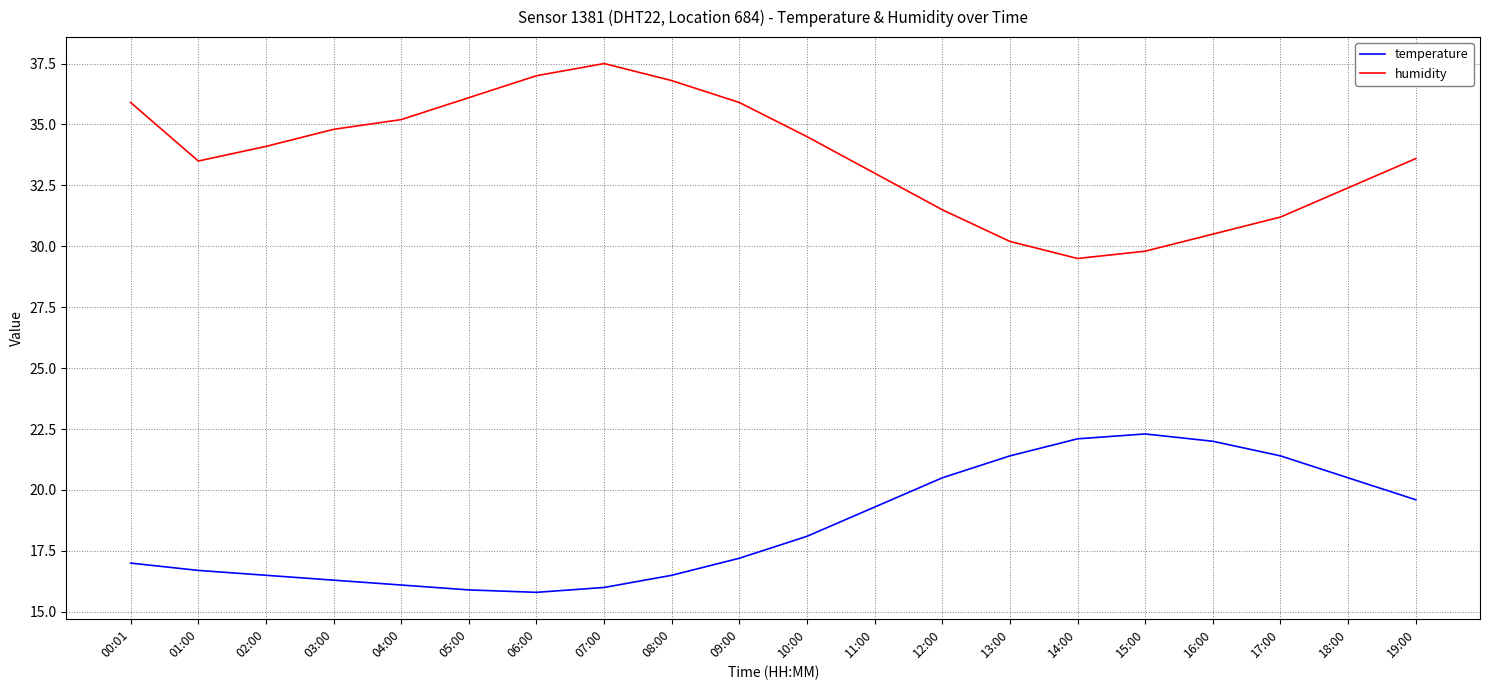

Where does the humidity series first go above 34?

00:01